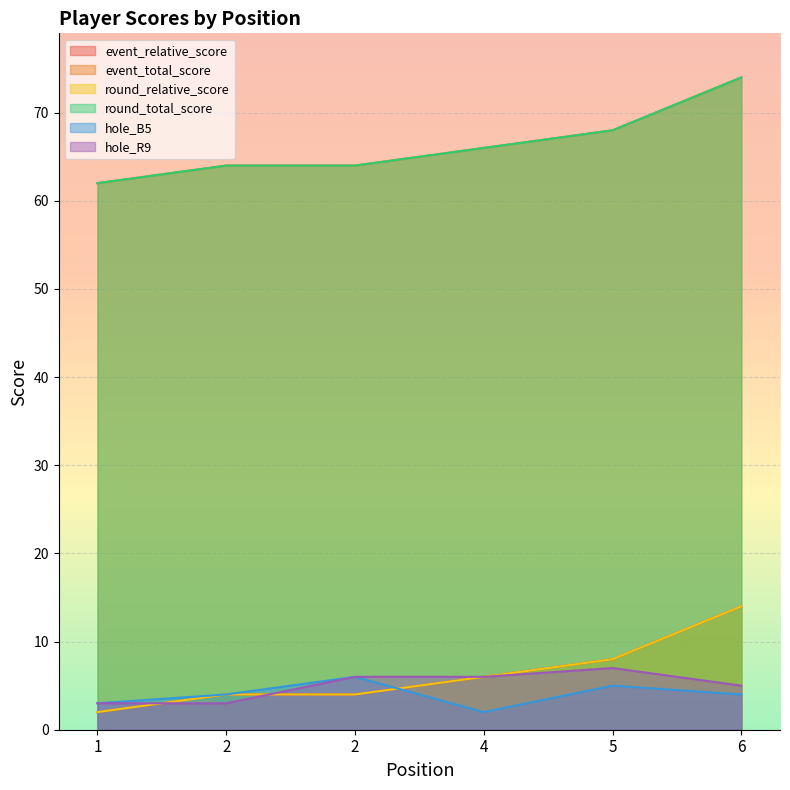

How many series are shown in this chart?

6